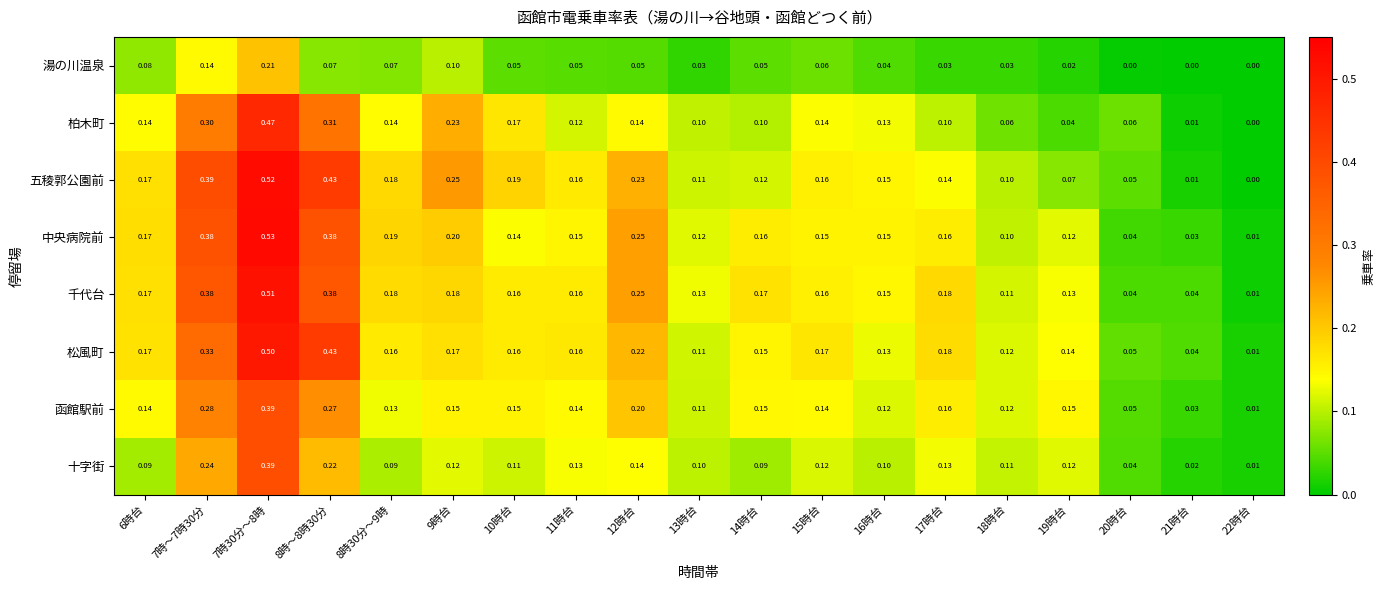

Which series changed the most between 10時台 and 17時台?

柏木町